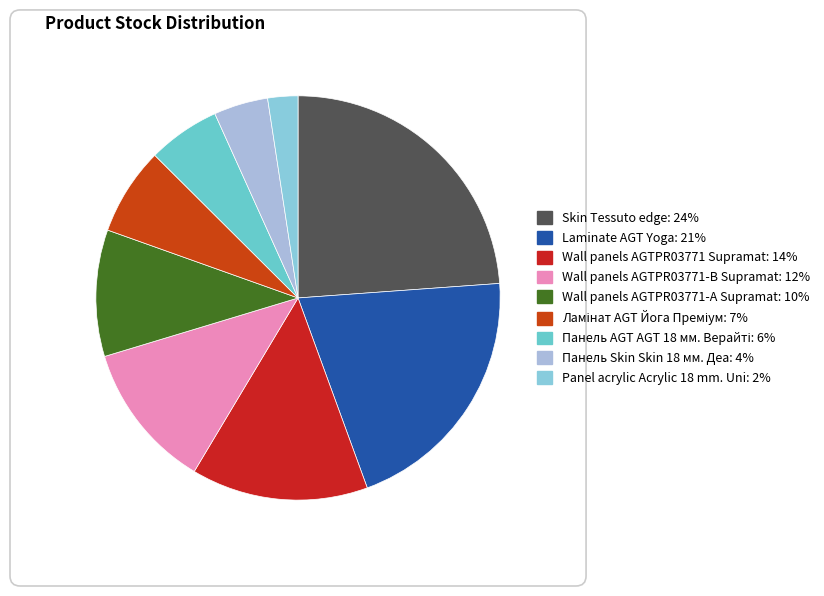

Is the sum of Панель Skin Skin 18 мм. Деа and Laminate AGT Yoga greater than half?

No